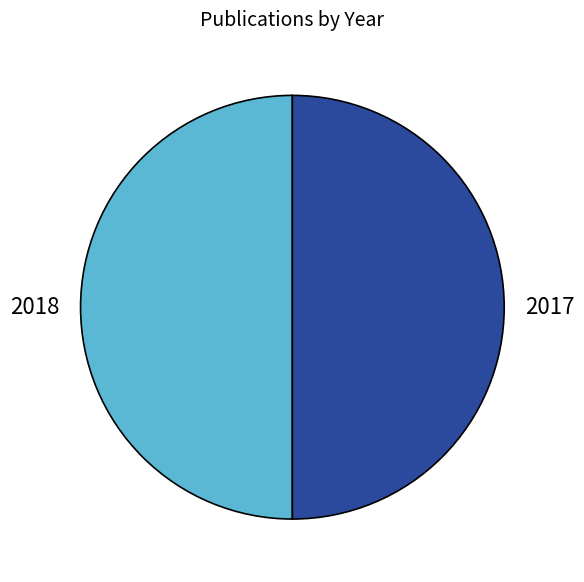

Do 2017 and 2018 together represent more than half of the pie?

Yes